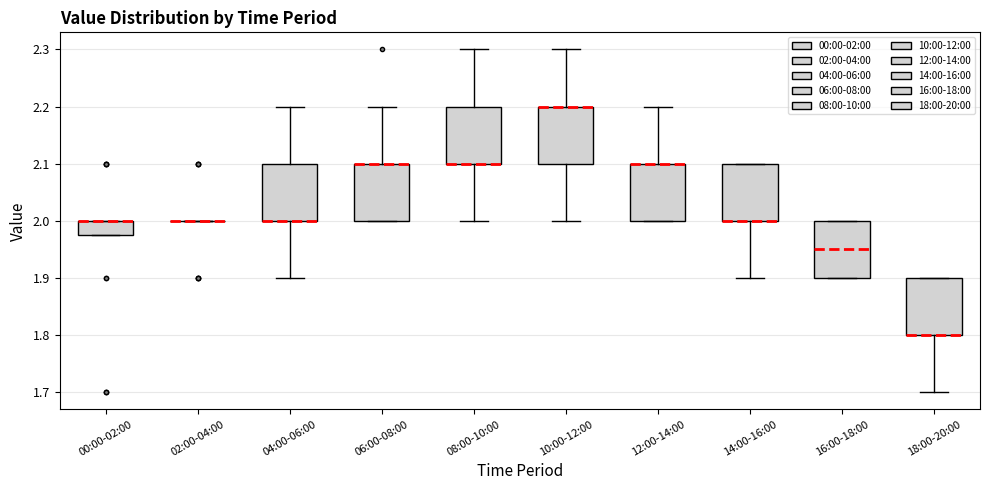

Reading left to right, transcribe this box plot: for each box, give where its median line is, the range the box spans, and where its two whiskers end, as read against the y-axis. The values are not printed on the chart, so give them approximately, as read against the axis.

00:00-02:00: median 2.00 (drawn on the box's upper edge), box 1.98 to 2.00, whiskers 1.98 to 2.00
02:00-04:00: box collapsed to a line at 2.00, whiskers 2.00 to 2.00
04:00-06:00: median 2.00 (drawn on the box's lower edge), box 2.00 to 2.10, whiskers 1.90 to 2.20
06:00-08:00: median 2.10 (drawn on the box's upper edge), box 2.00 to 2.10, whiskers 2.00 to 2.20
08:00-10:00: median 2.10 (drawn on the box's lower edge), box 2.10 to 2.20, whiskers 2.00 to 2.30
10:00-12:00: median 2.20 (drawn on the box's upper edge), box 2.10 to 2.20, whiskers 2.00 to 2.30
12:00-14:00: median 2.10 (drawn on the box's upper edge), box 2.00 to 2.10, whiskers 2.00 to 2.20
14:00-16:00: median 2.00 (drawn on the box's lower edge), box 2.00 to 2.10, whiskers 1.90 to 2.10
16:00-18:00: median 1.95, box 1.90 to 2.00, whiskers 1.90 to 2.00
18:00-20:00: median 1.80 (drawn on the box's lower edge), box 1.80 to 1.90, whiskers 1.70 to 1.90